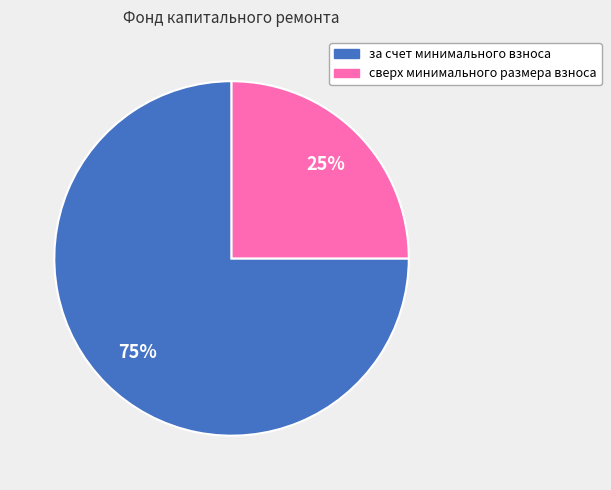

To the nearest percent, what is the combined percentage of за счет минимального взноса and сверх минимального размера взноса?

100%